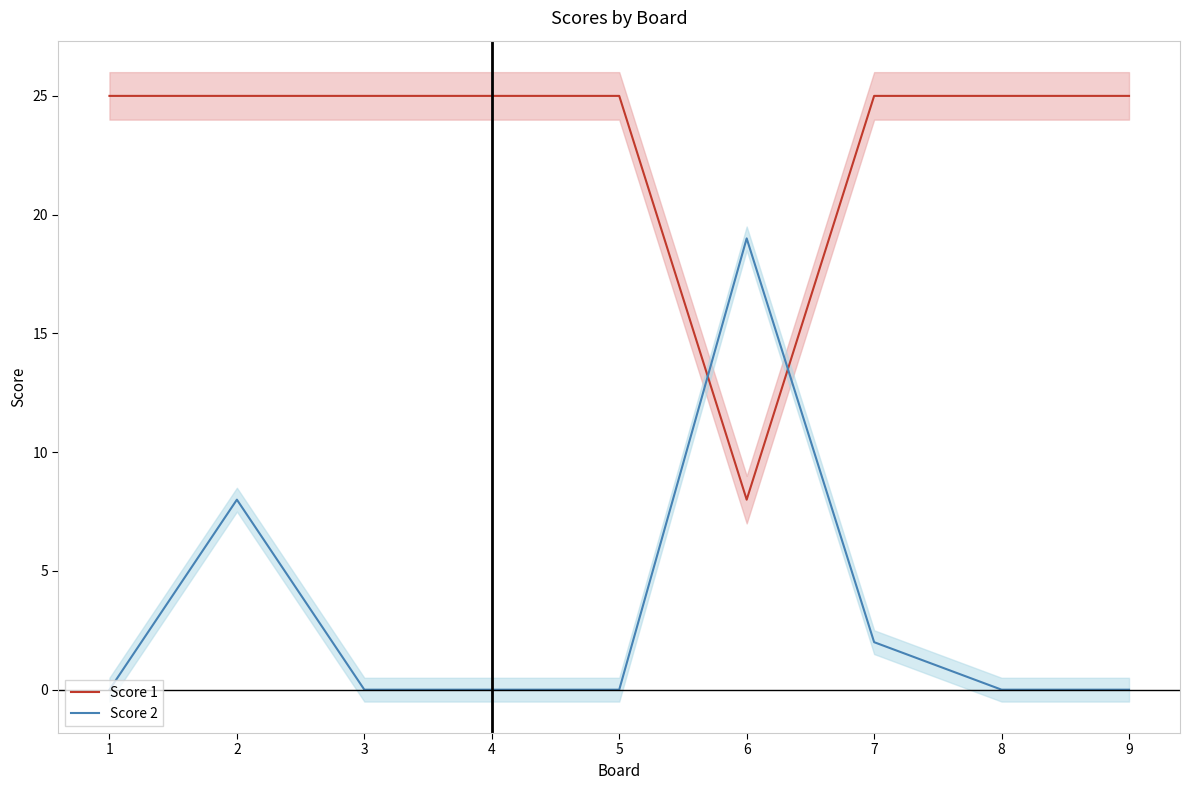

What is the average value of the Score 2 series?

3